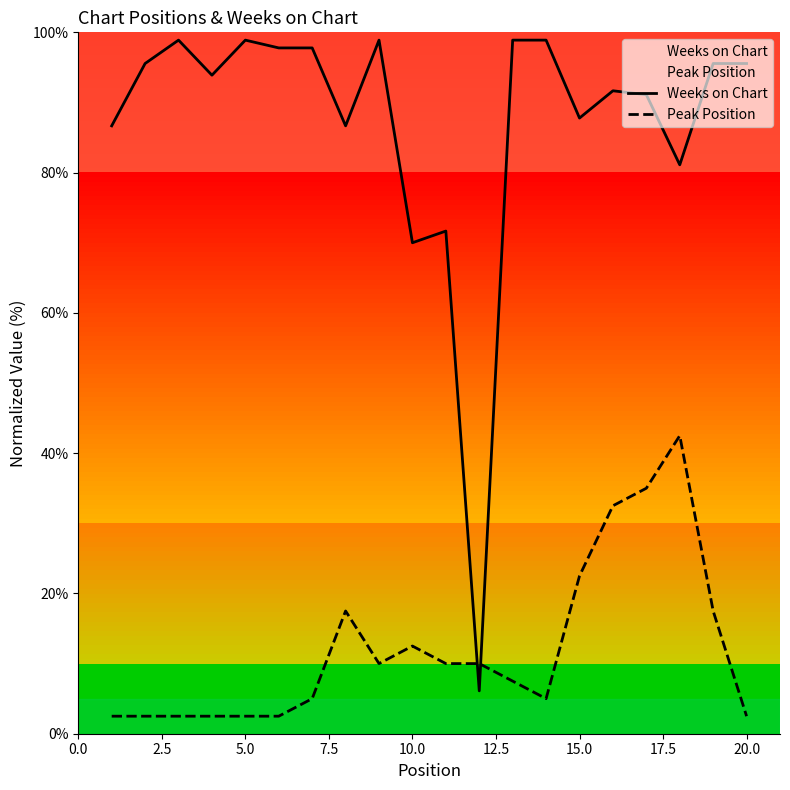

List the series in order of their peak value, lowest first.

Peak Position, Weeks on Chart